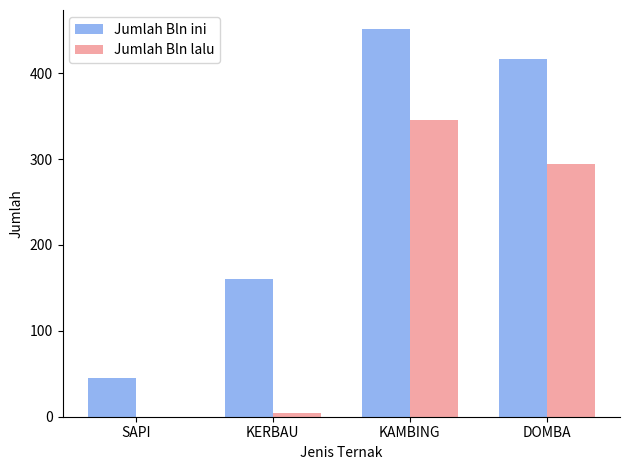

Read the Jumlah Bln ini value at KAMBING.

451